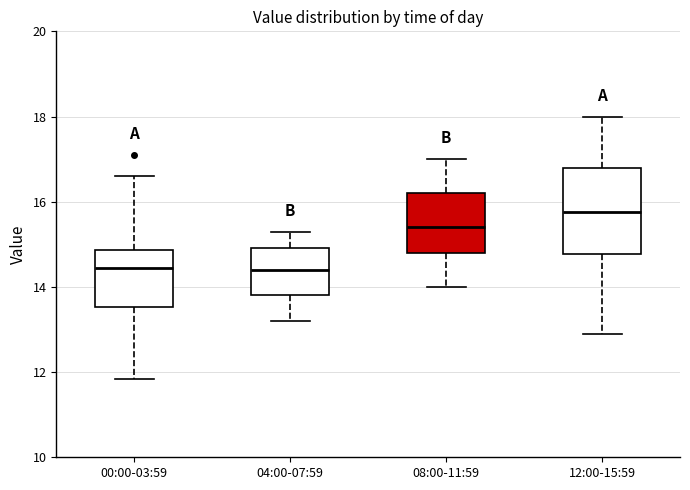

Comparing the boxes themselves (not the whiskers), which one is the tallest?

12:00-15:59